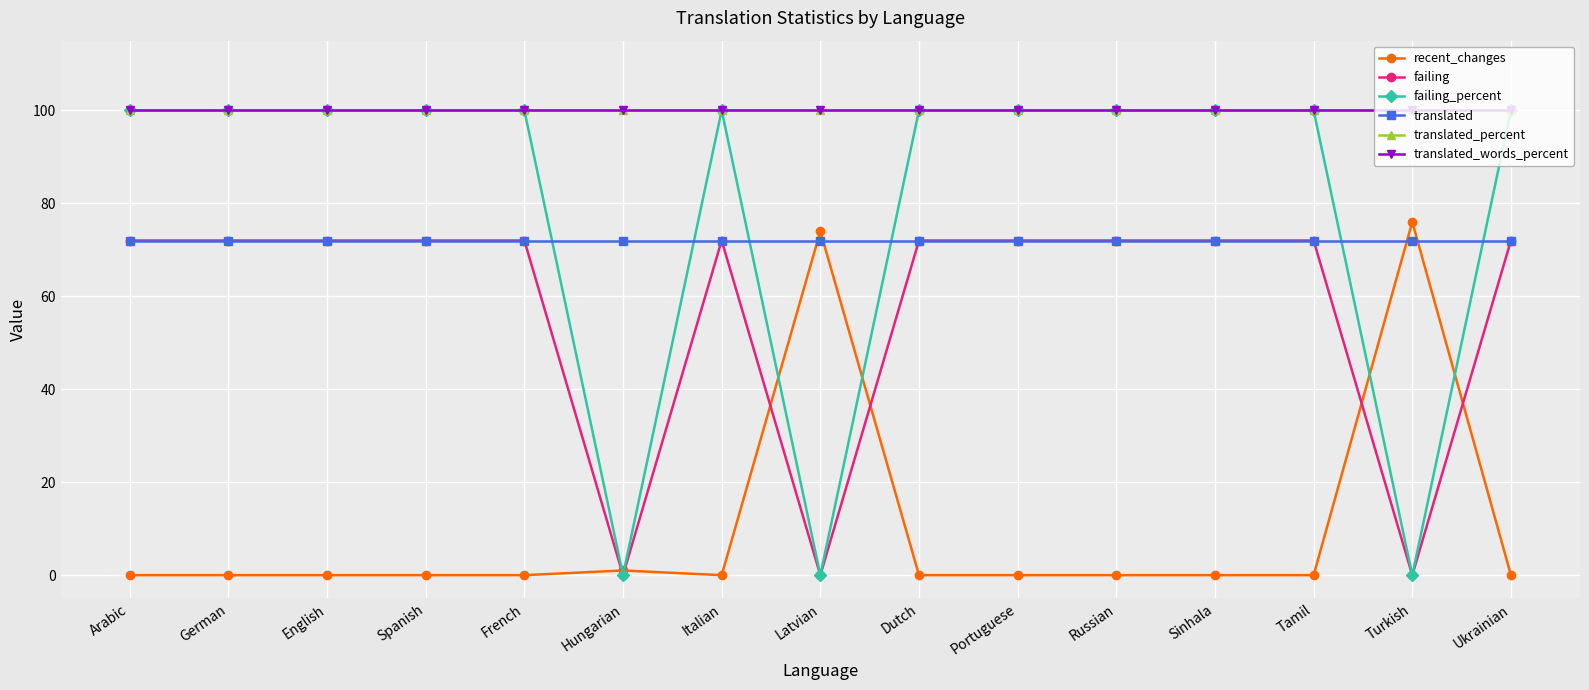

Reading right to left, extract all data points from this chart.

recent_changes: Ukrainian=0	Turkish=76	Tamil=0	Sinhala=0	Russian=0	Portuguese=0	Dutch=0	Latvian=74	Italian=0	Hungarian=1	French=0	Spanish=0	English=0	German=0	Arabic=0
failing: Ukrainian=72	Turkish=0	Tamil=72	Sinhala=72	Russian=72	Portuguese=72	Dutch=72	Latvian=0	Italian=72	Hungarian=0	French=72	Spanish=72	English=72	German=72	Arabic=72
failing_percent: Ukrainian=100	Turkish=0	Tamil=100	Sinhala=100	Russian=100	Portuguese=100	Dutch=100	Latvian=0	Italian=100	Hungarian=0	French=100	Spanish=100	English=100	German=100	Arabic=100
translated: Ukrainian=72	Turkish=72	Tamil=72	Sinhala=72	Russian=72	Portuguese=72	Dutch=72	Latvian=72	Italian=72	Hungarian=72	French=72	Spanish=72	English=72	German=72	Arabic=72
translated_percent: Ukrainian=100	Turkish=100	Tamil=100	Sinhala=100	Russian=100	Portuguese=100	Dutch=100	Latvian=100	Italian=100	Hungarian=100	French=100	Spanish=100	English=100	German=100	Arabic=100
translated_words_percent: Ukrainian=100	Turkish=100	Tamil=100	Sinhala=100	Russian=100	Portuguese=100	Dutch=100	Latvian=100	Italian=100	Hungarian=100	French=100	Spanish=100	English=100	German=100	Arabic=100